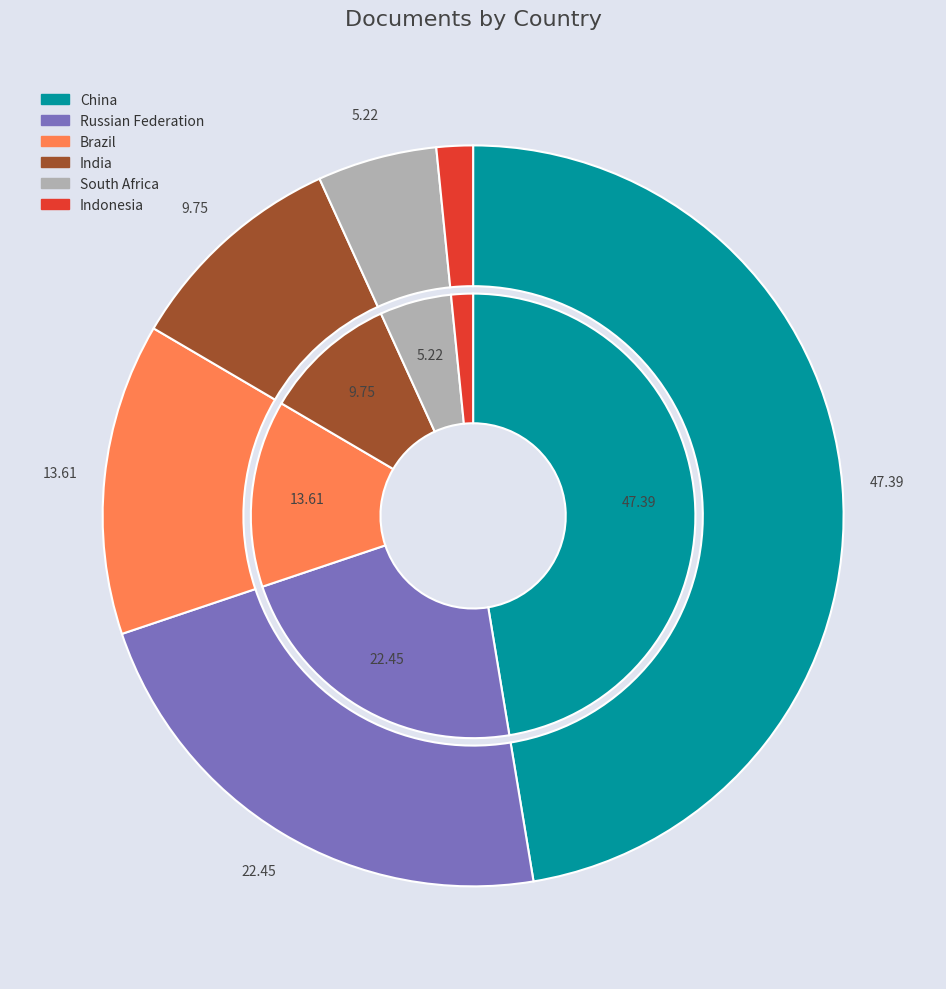

Is South Africa the majority of the pie?

No